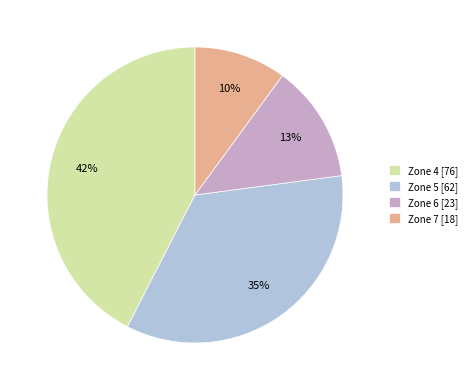

To the nearest percent, what is the average slice percentage?

25%